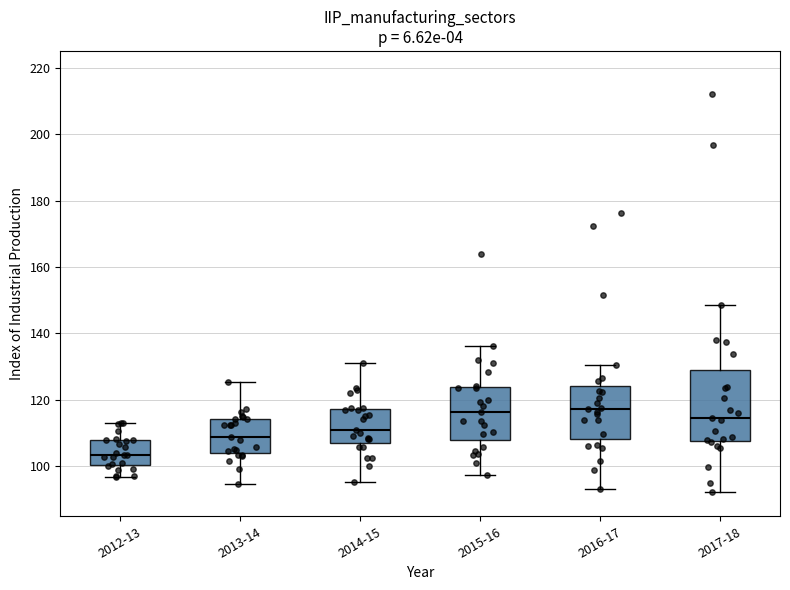

Comparing the boxes themselves (not the whiskers), which one is the tallest?

2017-18